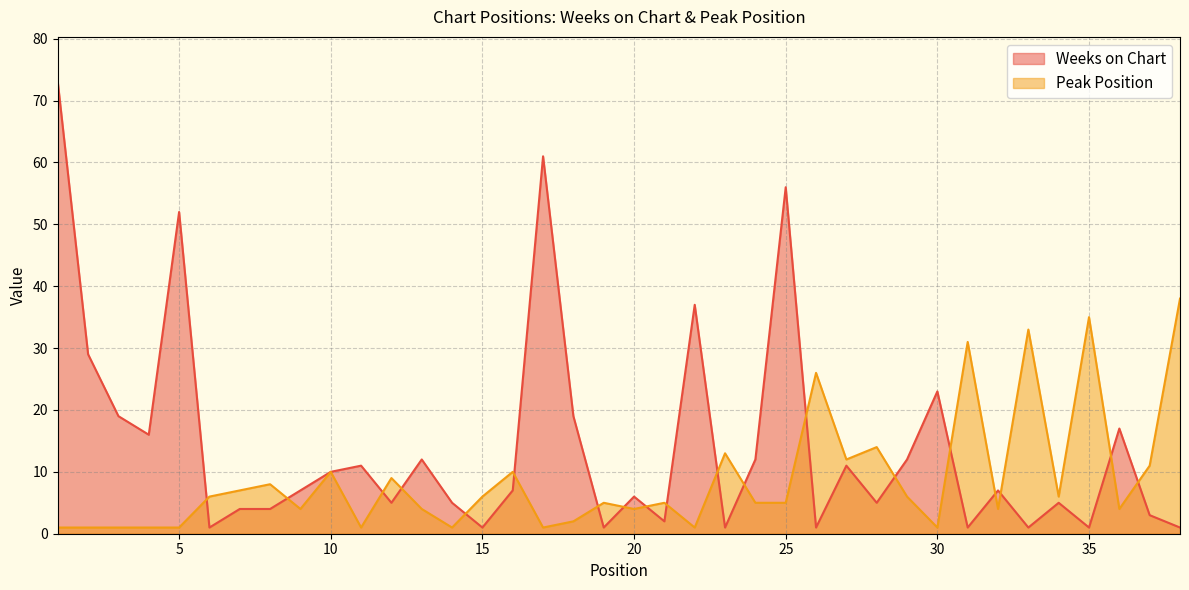

What are all the series names shown in the legend?

Weeks on Chart, Peak Position